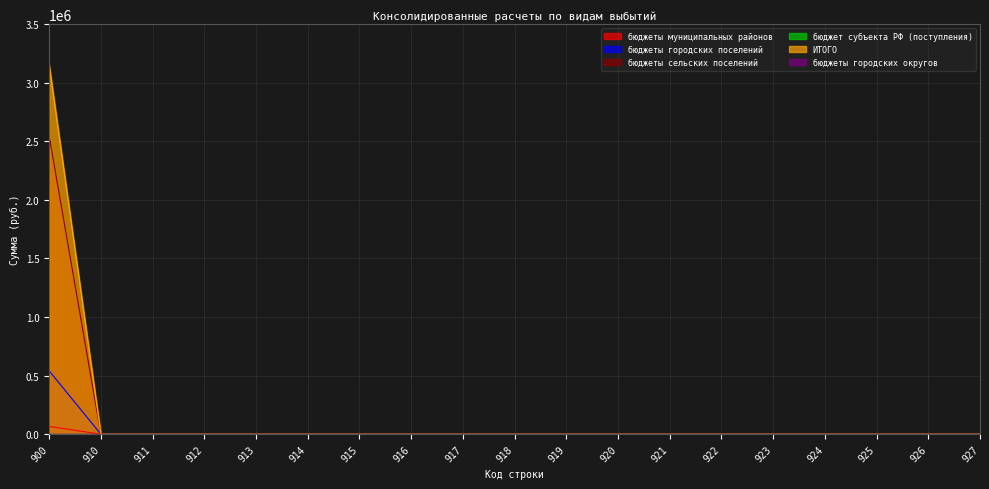

Is the value of бюджеты сельских поселений at 900 greater than the value of бюджеты муниципальных районов at 916?

Yes